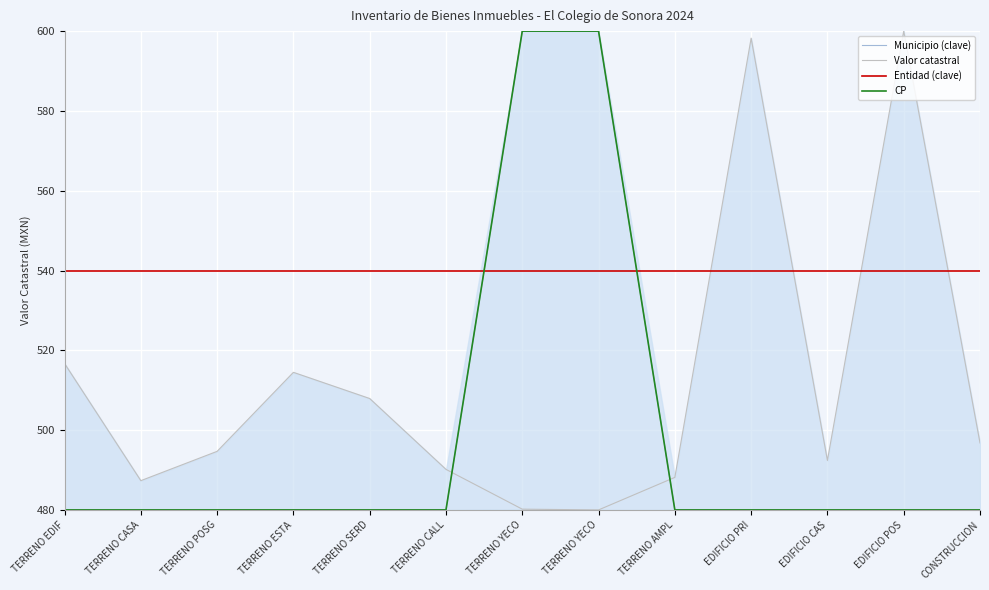

What is the difference between the maximum and second lowest values in the CP series?

120.0